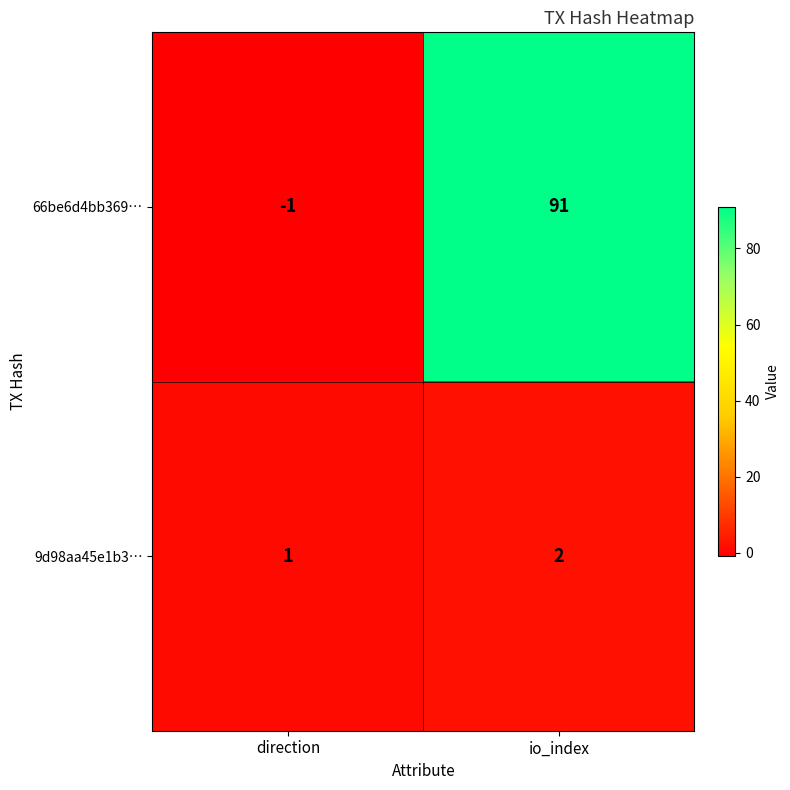

Reading right to left, transcribe all the data shown in this chart.

66be6d4bb369…: 91	-1
9d98aa45e1b3…: 2	1